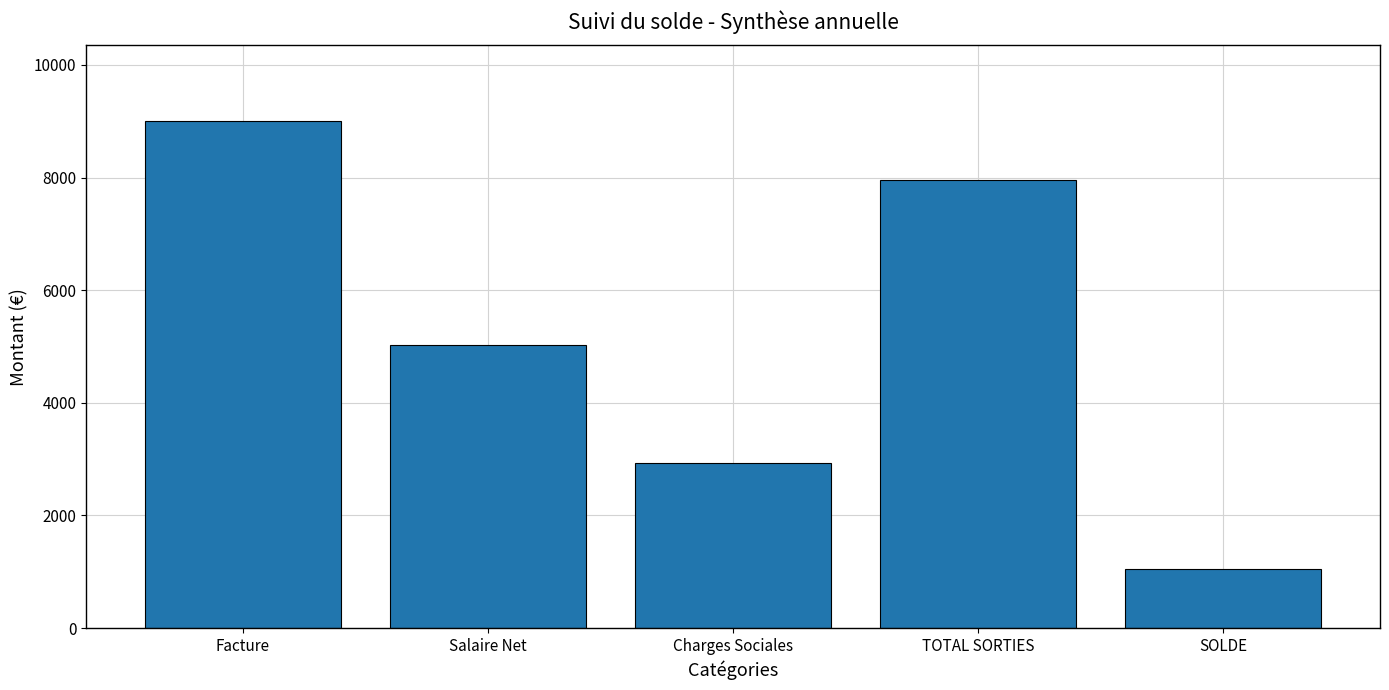

How many bars are there in total?

5